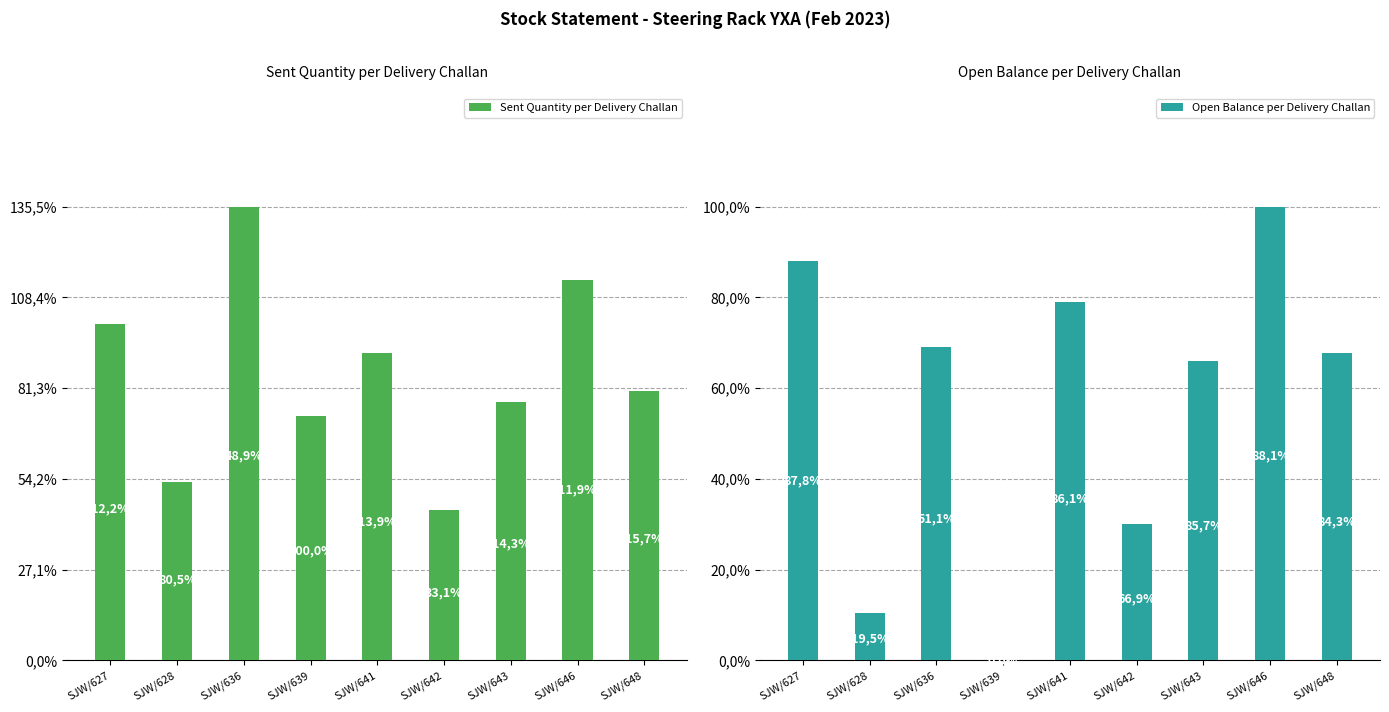

Between SJW/627 and SJW/643, which series saw the biggest shift?

Sent Quantity per Delivery Challan